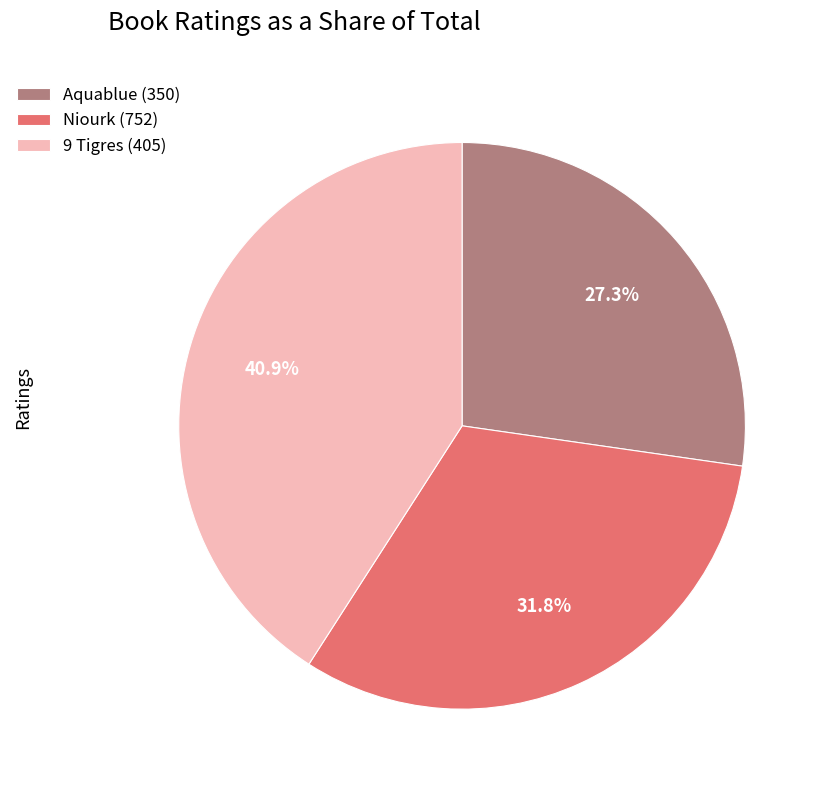

Does any single category account for the majority?

No